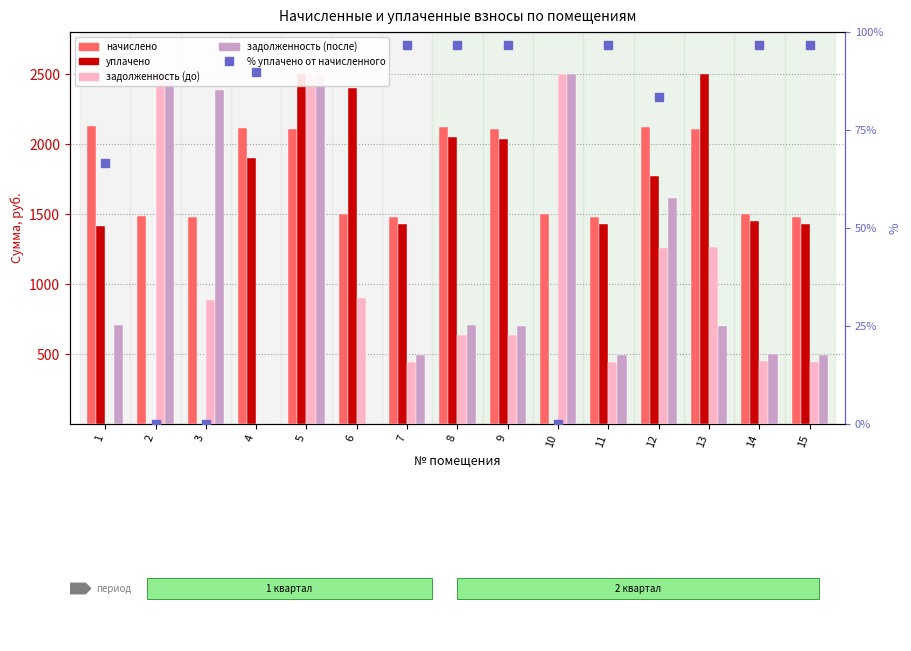

What is the value of the % уплачено от начисленного bar at the 1st from the left?

66.7